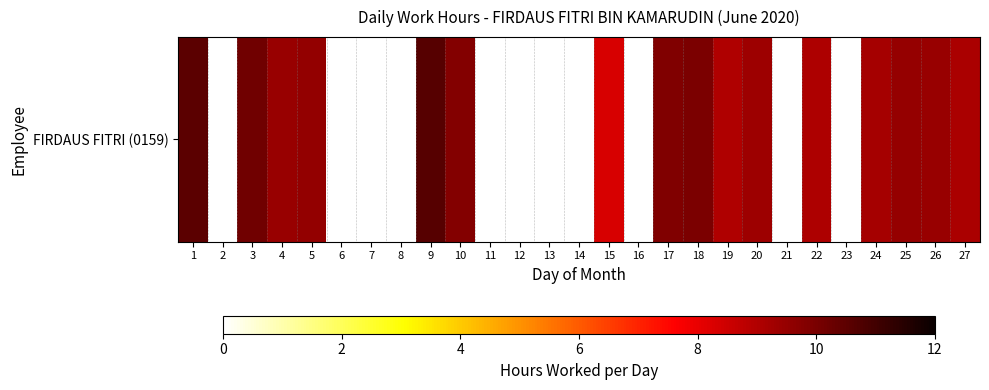

The chart shows a value of 9.1 at 27. True or false?

True